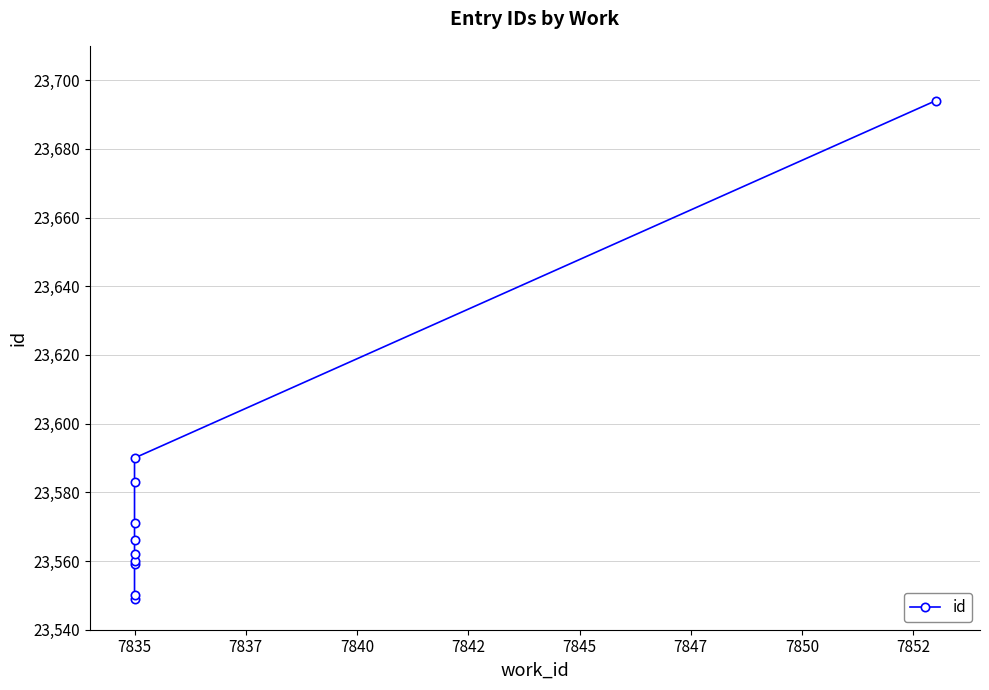

Count the number of values greater than 23566.

4